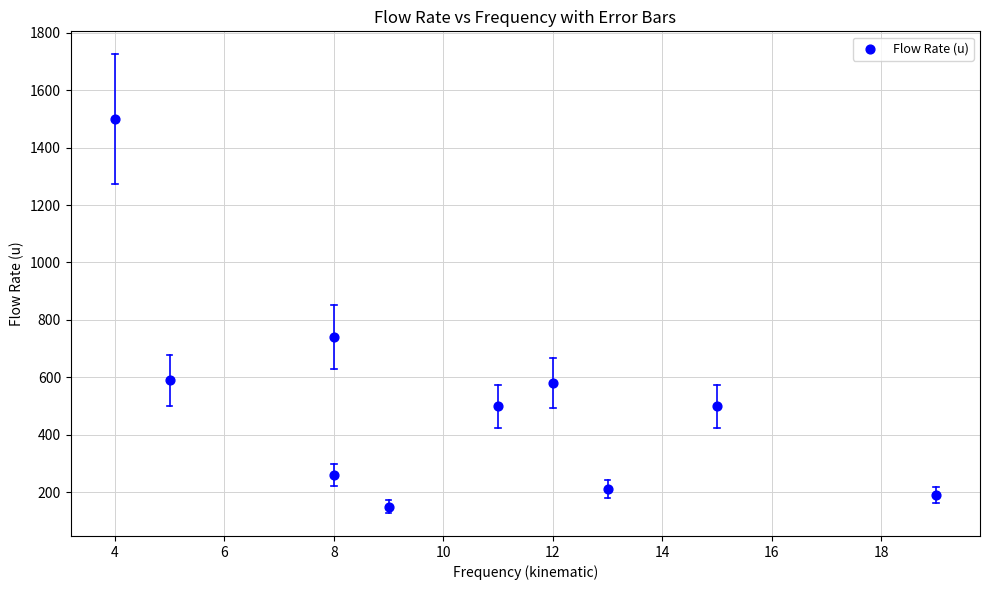

What is the average Y value?

522